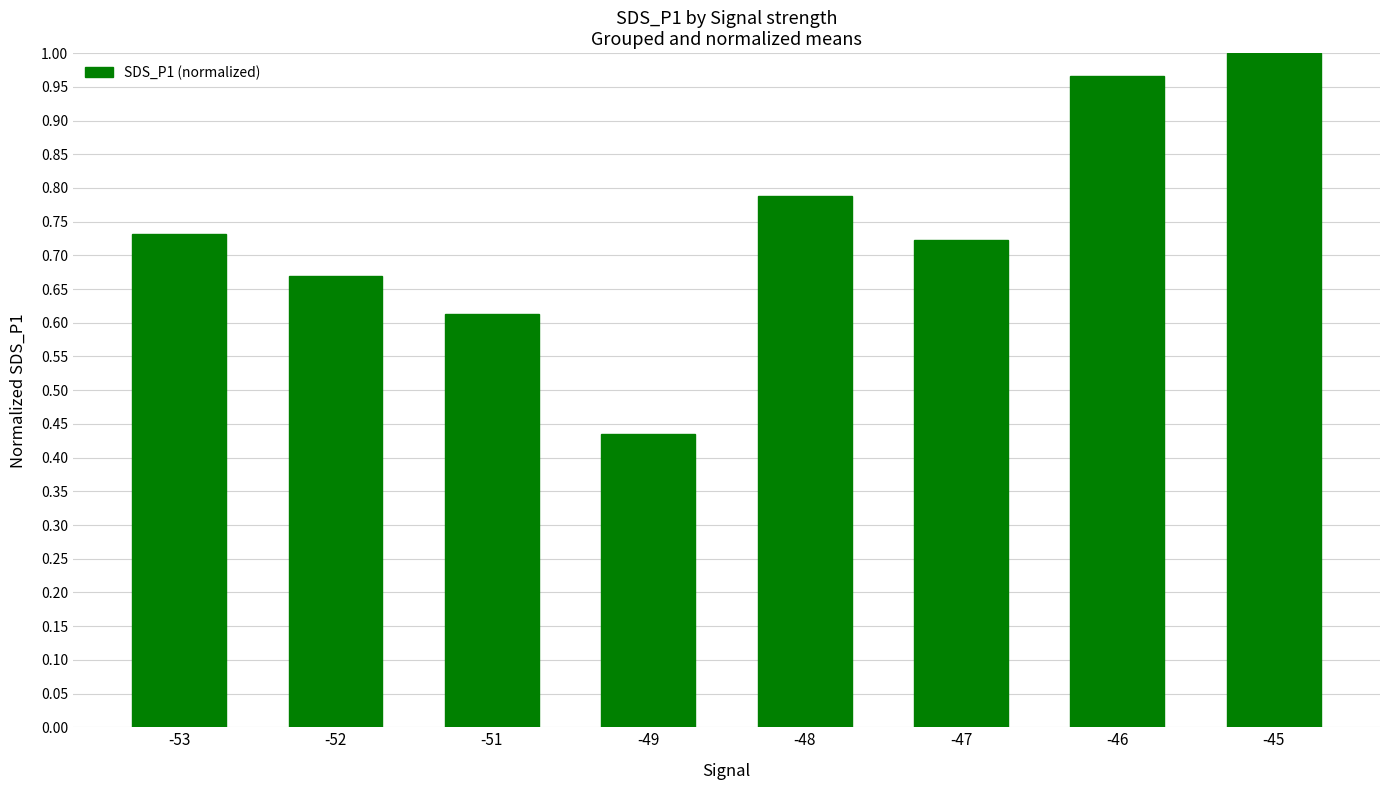

Which label corresponds to the smallest value in the chart?

-49